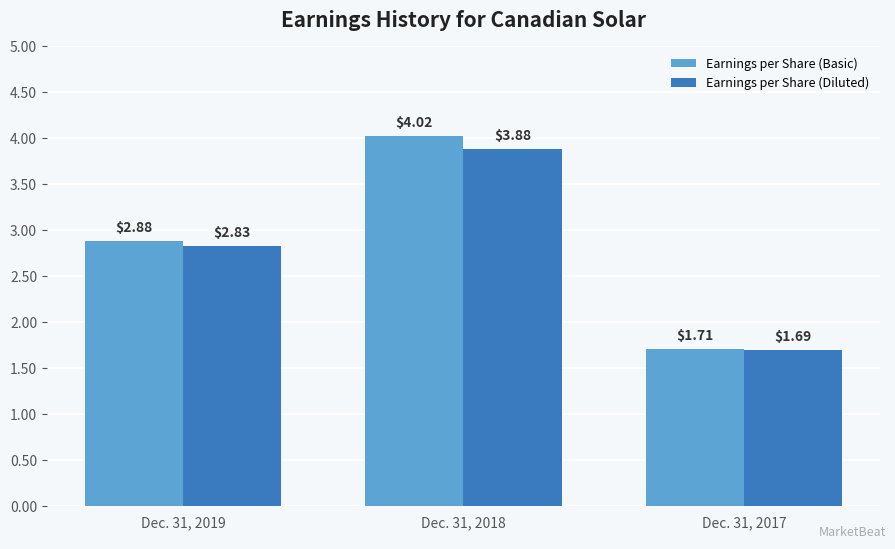

Rank the categories by Earnings per Share (Diluted) value from highest to lowest.

Dec. 31, 2018, Dec. 31, 2019, Dec. 31, 2017